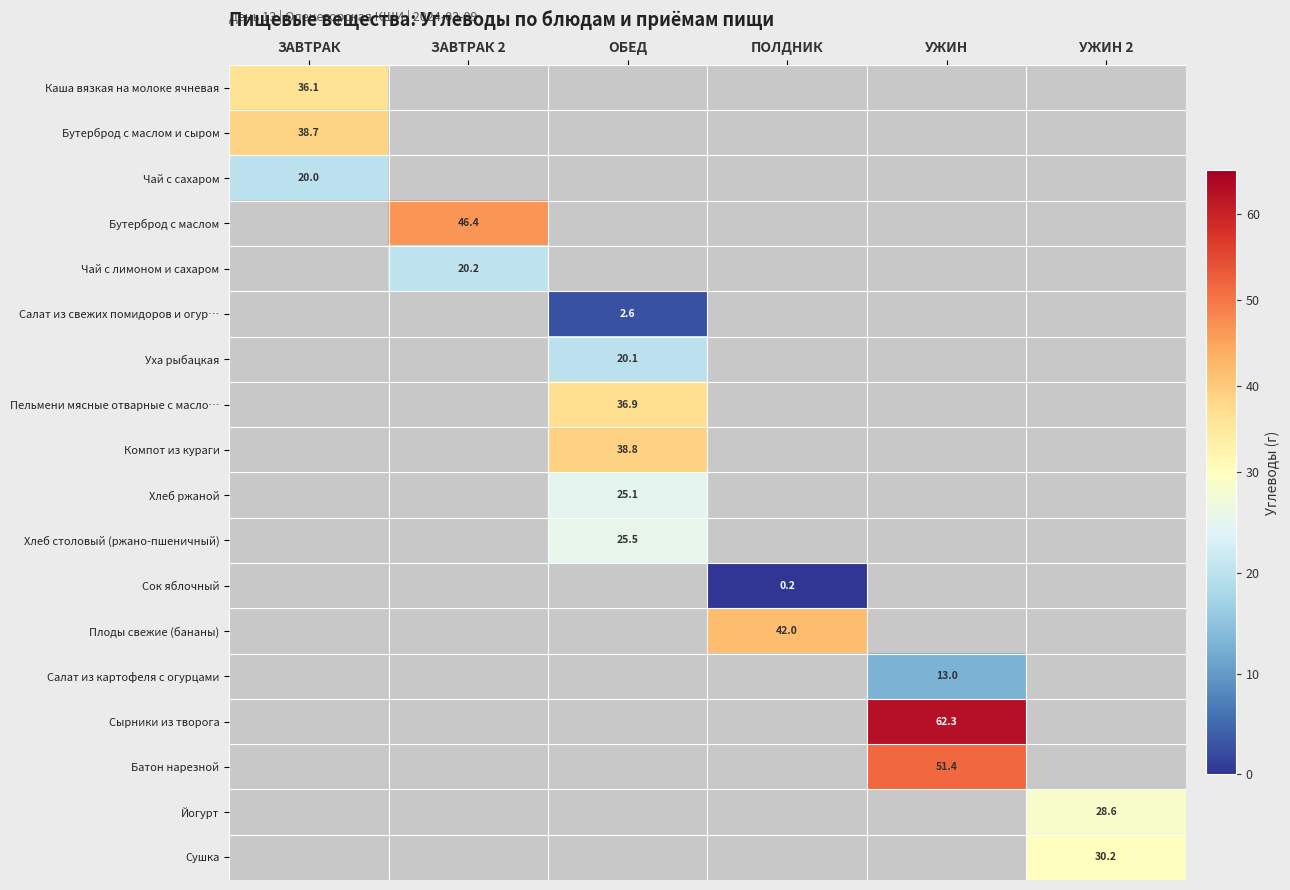

What is the spread (max minus min) of values at ЗАВТРАК?

18.7